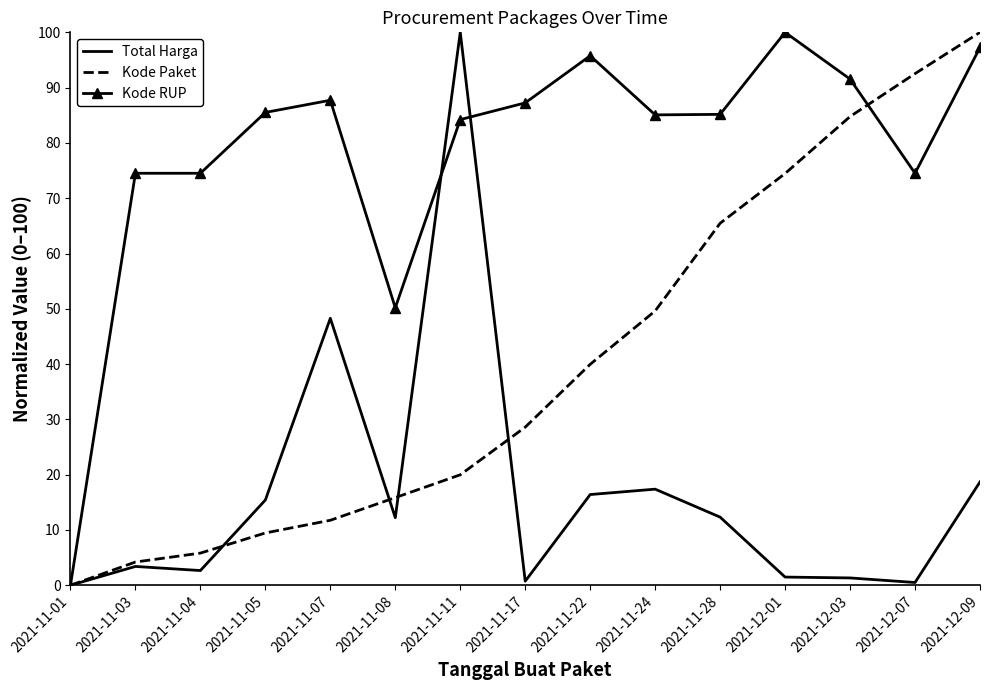

Which series changed the most between 2021-11-24 and 2021-12-09?

Kode Paket